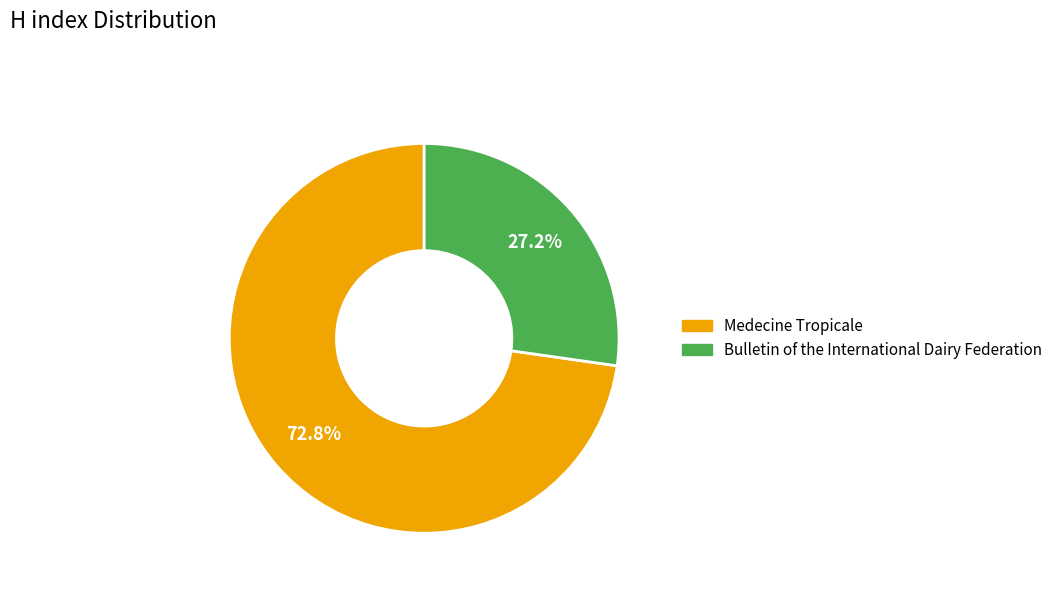

How many slices are in this pie chart?

2